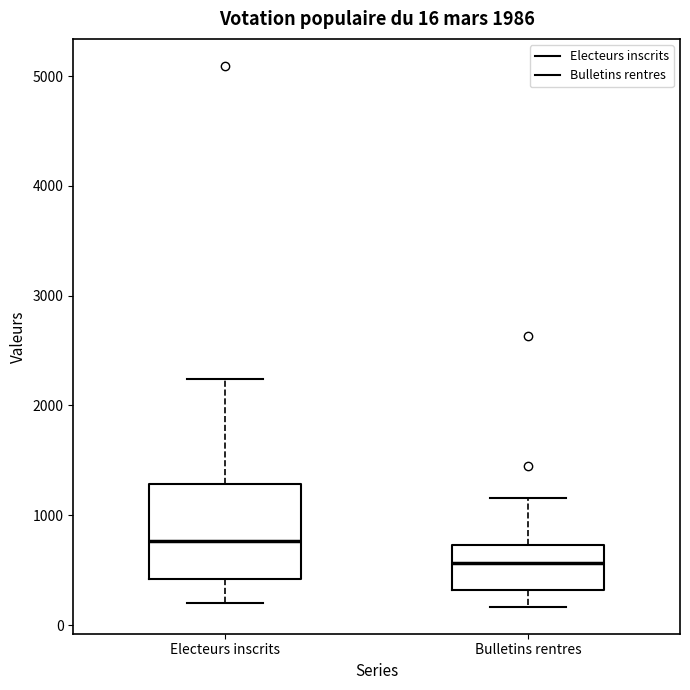

Comparing the boxes themselves (not the whiskers), which one is the tallest?

Electeurs inscrits